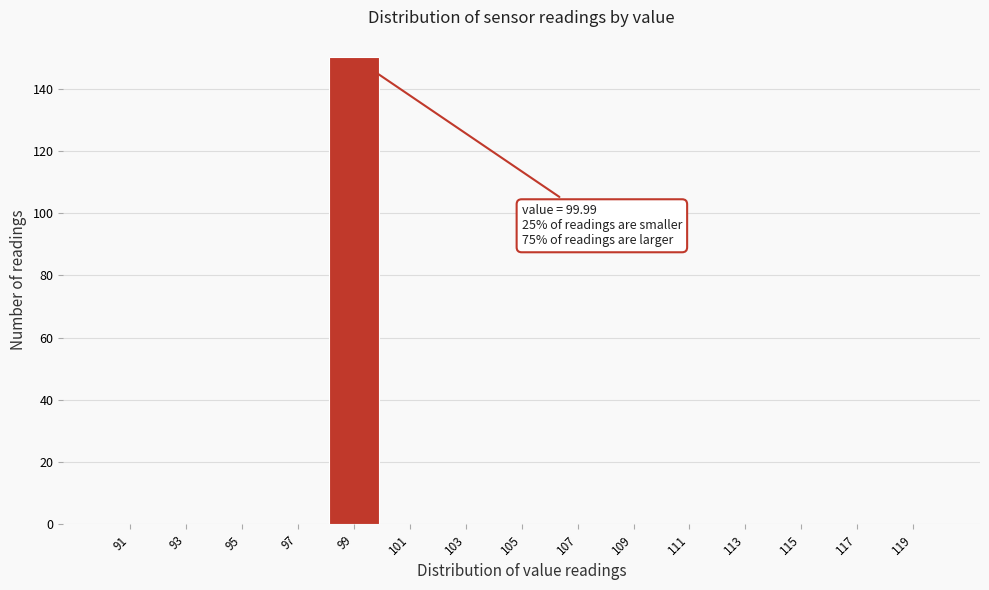

Which range on the x-axis has the tallest bar?

98 to 100